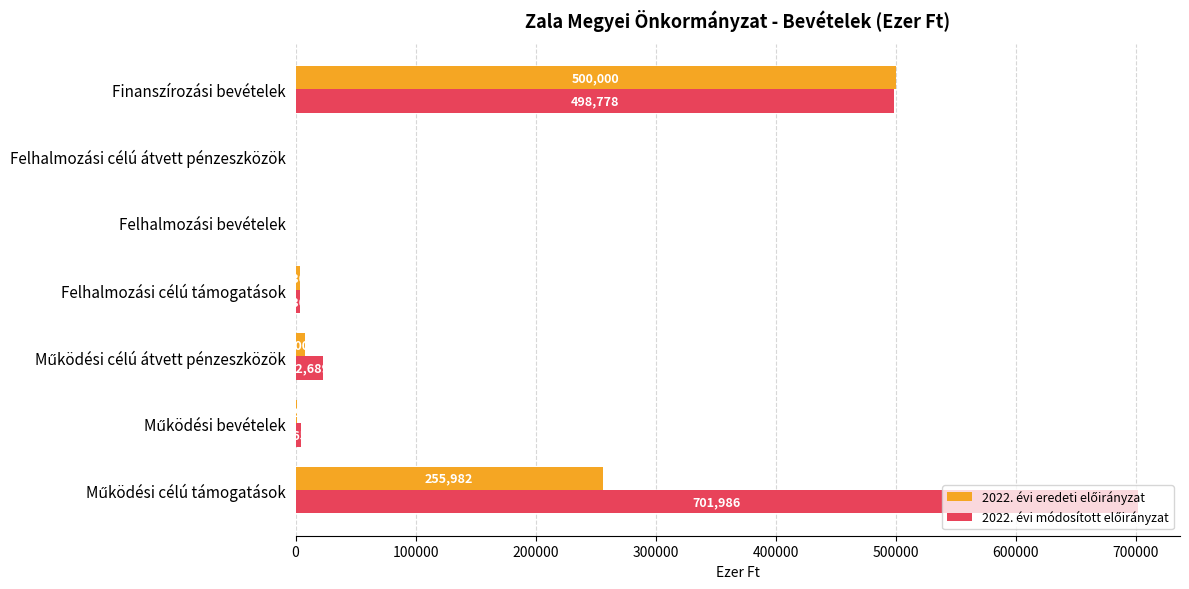

How many categories are shown in the chart?

7